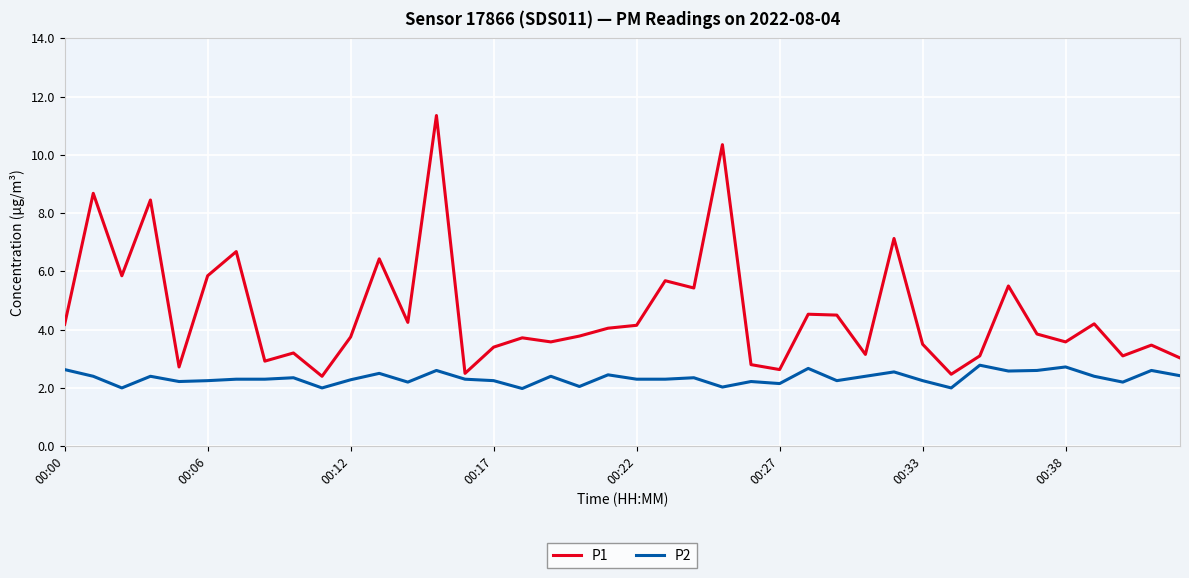

Rank the series by their maximum value, from lowest to highest.

P2, P1